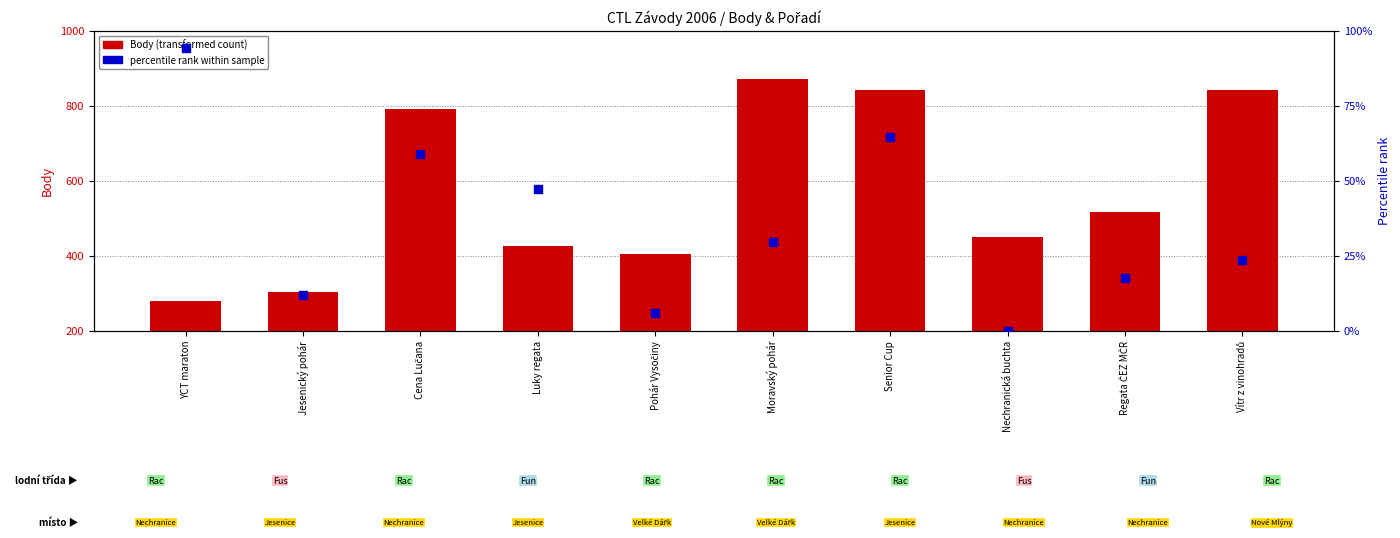

Which series has the largest total across all categories?

Body (transformed count)